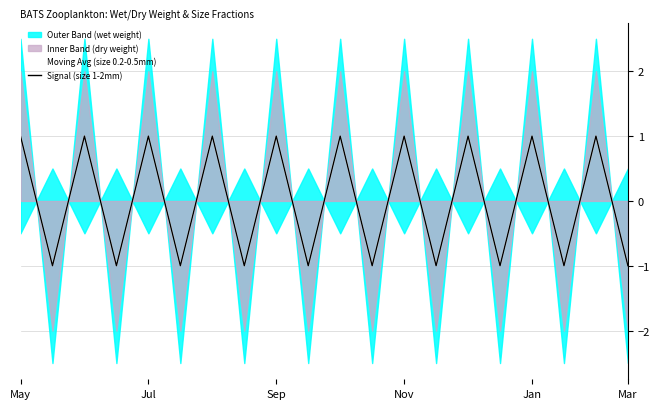

What is the total value across all series at 10?

2.0